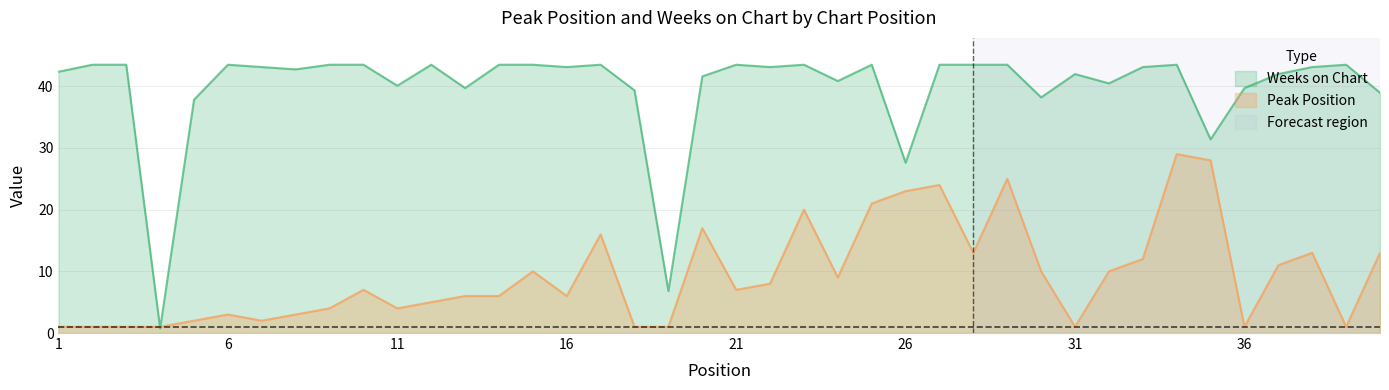

Rank the series by their average value, from lowest to highest.

Peak Position, Weeks on Chart